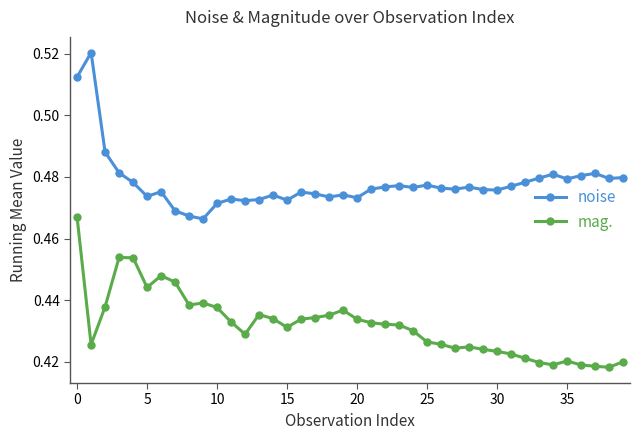

How many series are shown in this chart?

2